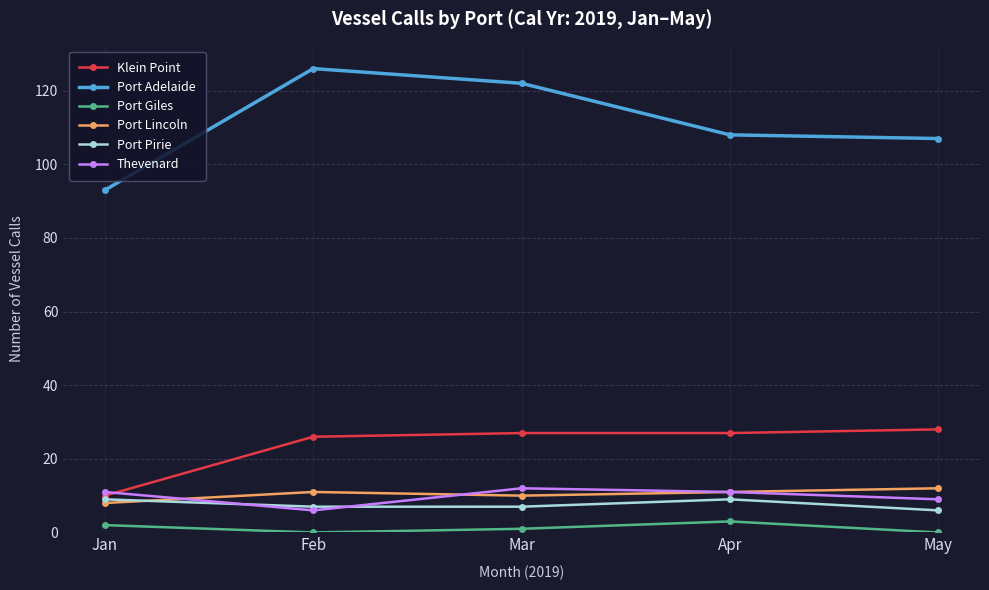

Between Feb and May, which series saw the biggest shift?

Port Adelaide